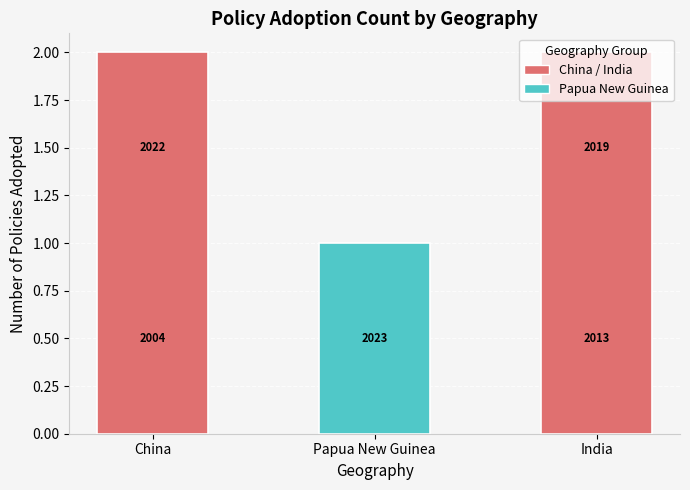

Approximately how many times larger is the value at China compared to India?

1.0